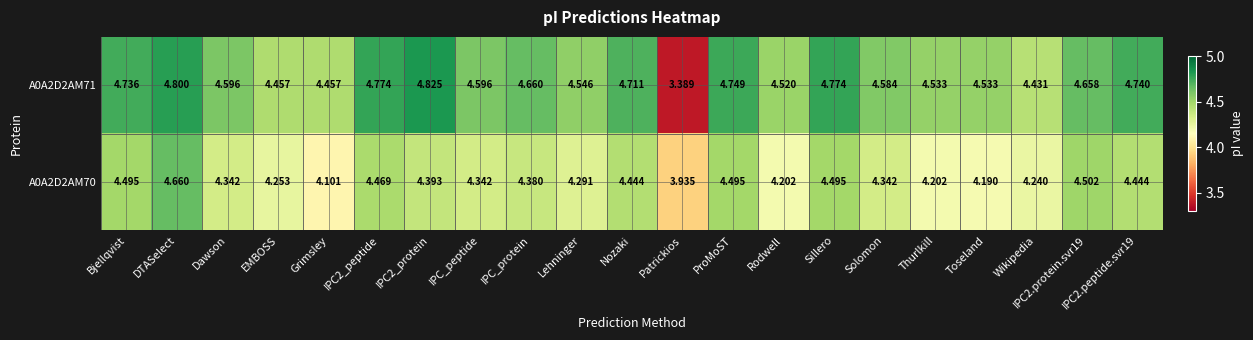

At which category is the sum across all series the highest?

DTASelect